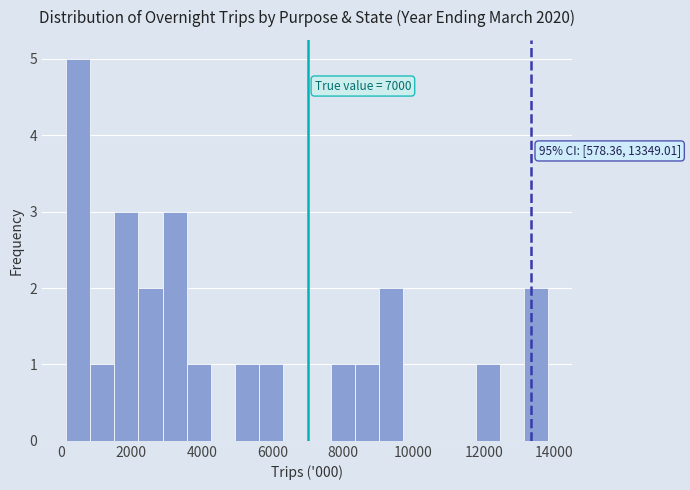

Read against the x-axis, roughly where is the centre of the tallest bar?

400